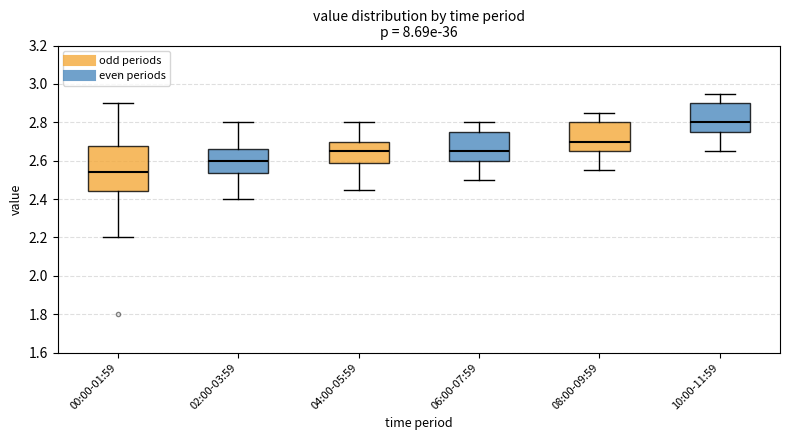

Where is the lower edge of the box for 08:00-09:59 on the y-axis? The values are not printed on the chart, so give them approximately, as read against the axis.

2.66